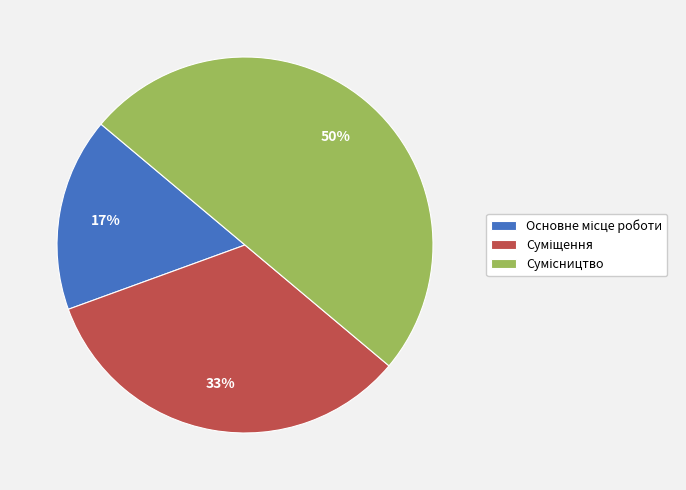

To the nearest percent, what is the average slice percentage?

33%